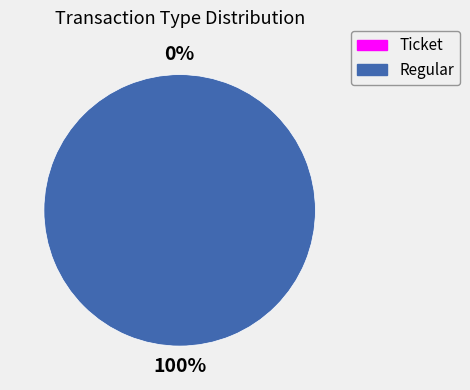

To the nearest percent, what portion does Regular represent?

100%